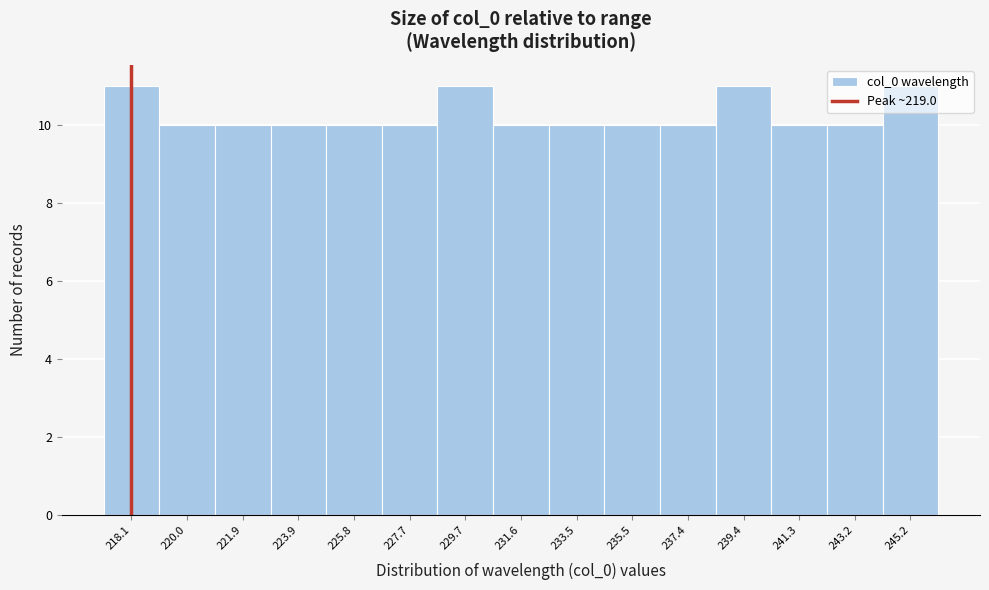

What is the sum of the values at 220.0 and 227.7?

20